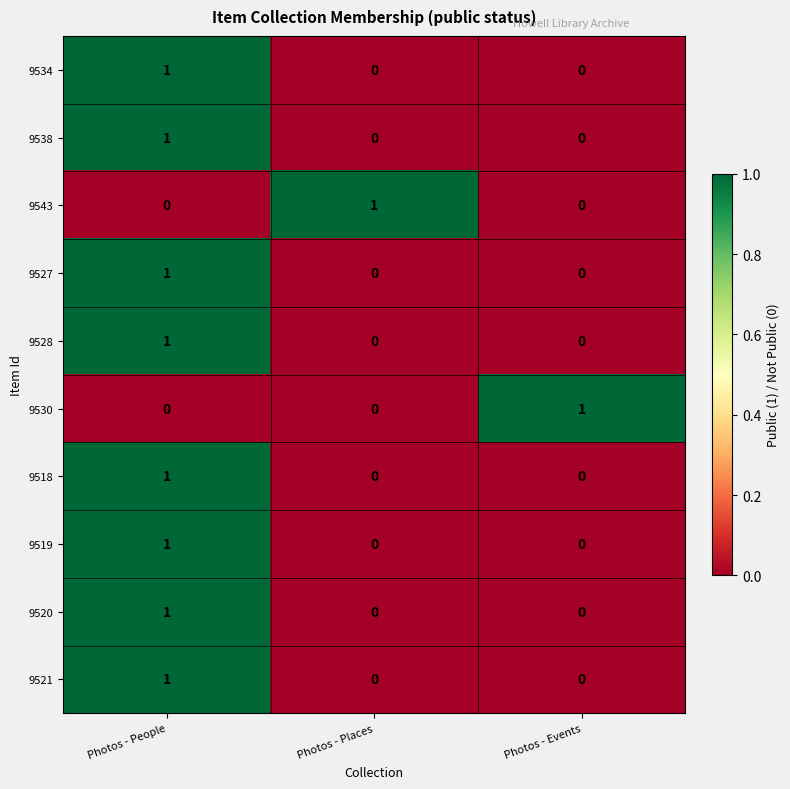

Is it true that 9518 equals -1 at Photos - Events?

False